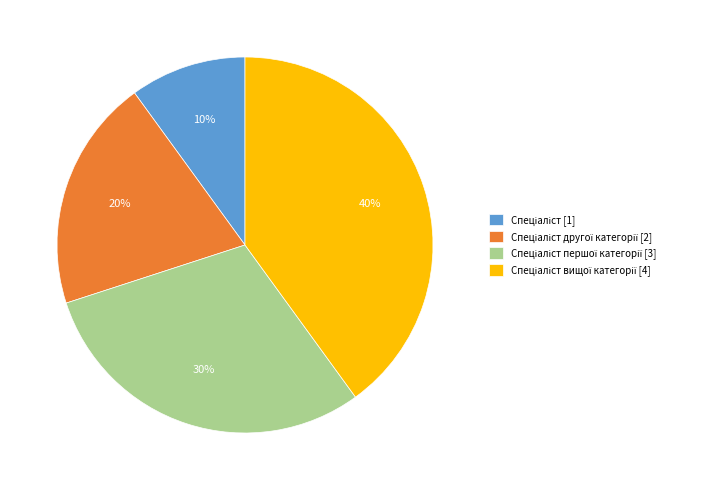

Is there any slice that represents more than half of the pie?

No